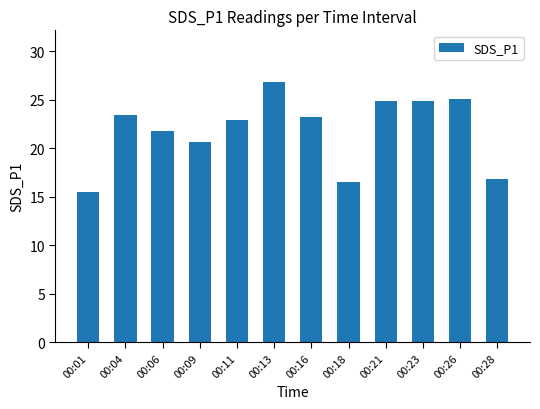

What is the value of the 6th bar from the left?

26.8